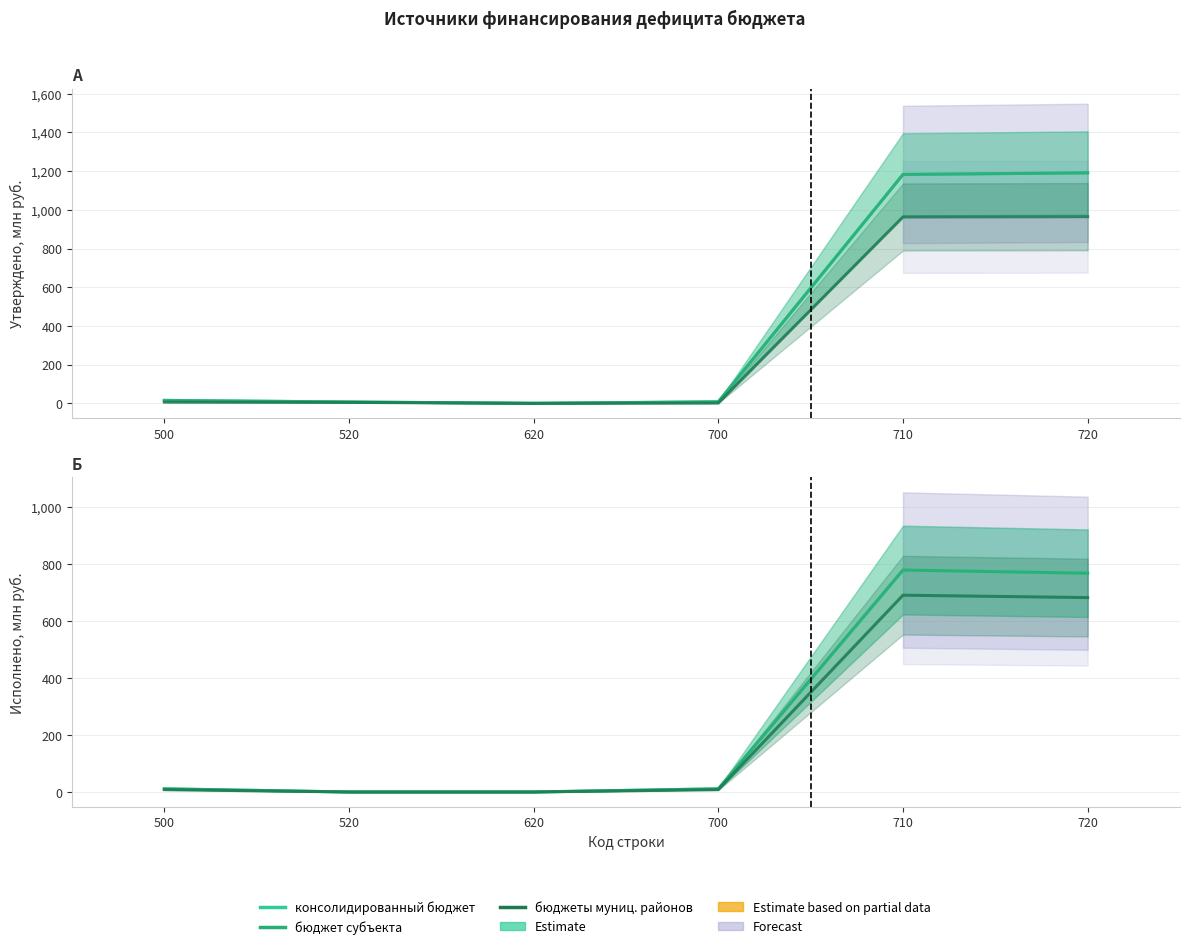

Reading left to right, extract all data points from this chart.

консолидированный бюджет: 11.2	0.0	0.0	11.2	779.2	768.0
бюджет субъекта: 11.2	0.0	0.0	11.2	779.2	768.0
бюджеты муниц. районов: 8.4	0.0	0.0	8.4	690.9	682.5